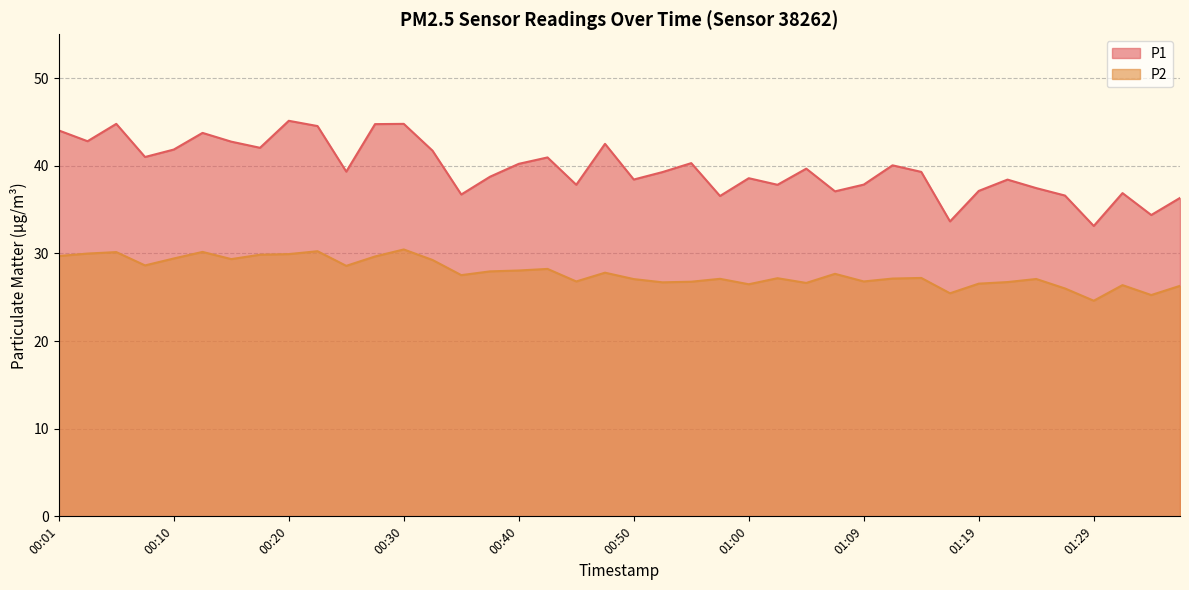

The value of P2 at 00:23 is 30.2. True or false?

True